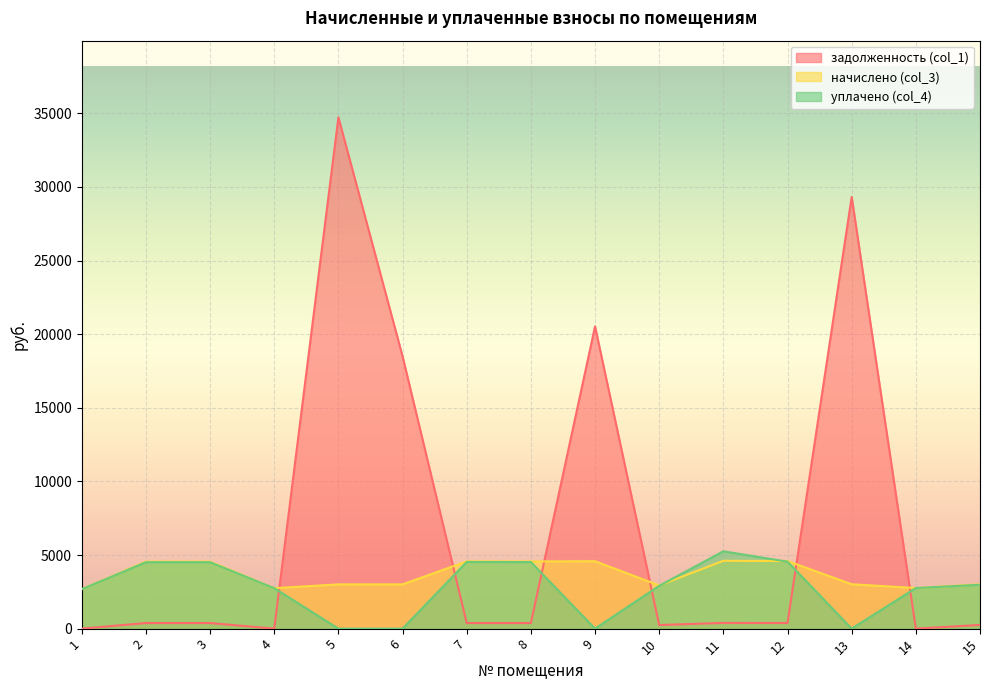

At which label does задолженность (col_1) reach its peak?

5